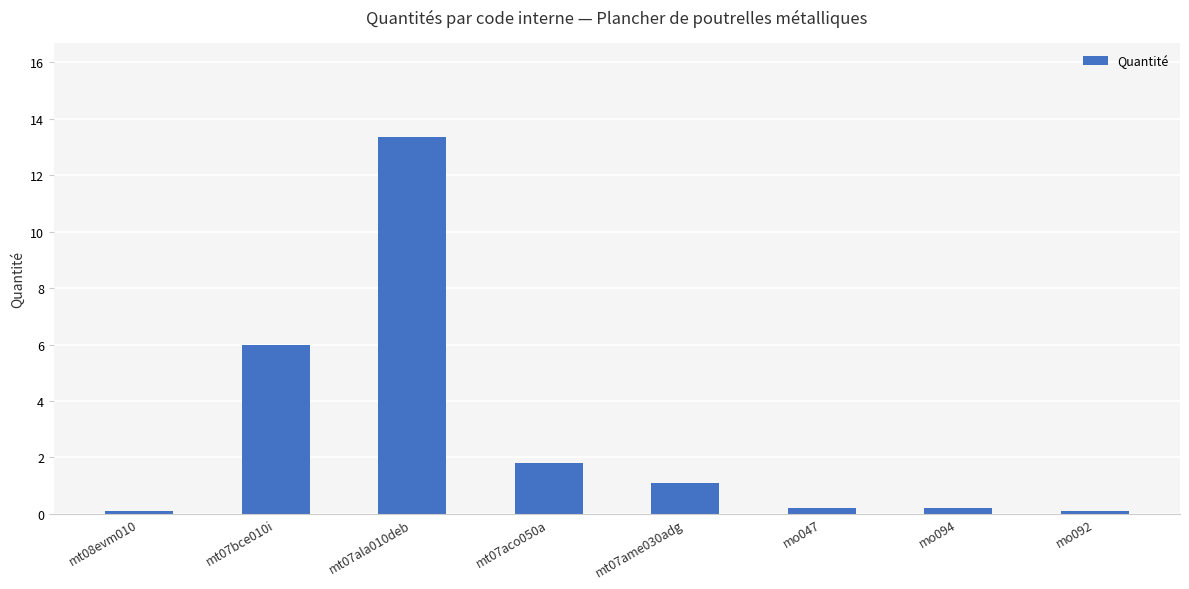

Is it true that the value at mt07bce010i is 6.0?

True